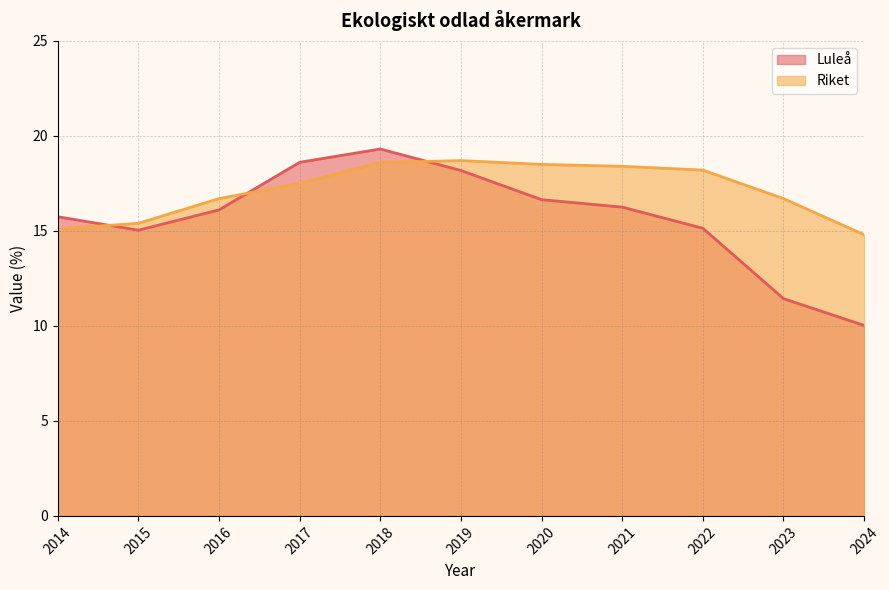

Between which two adjacent categories do Riket and Luleå first intersect?

2014 and 2015